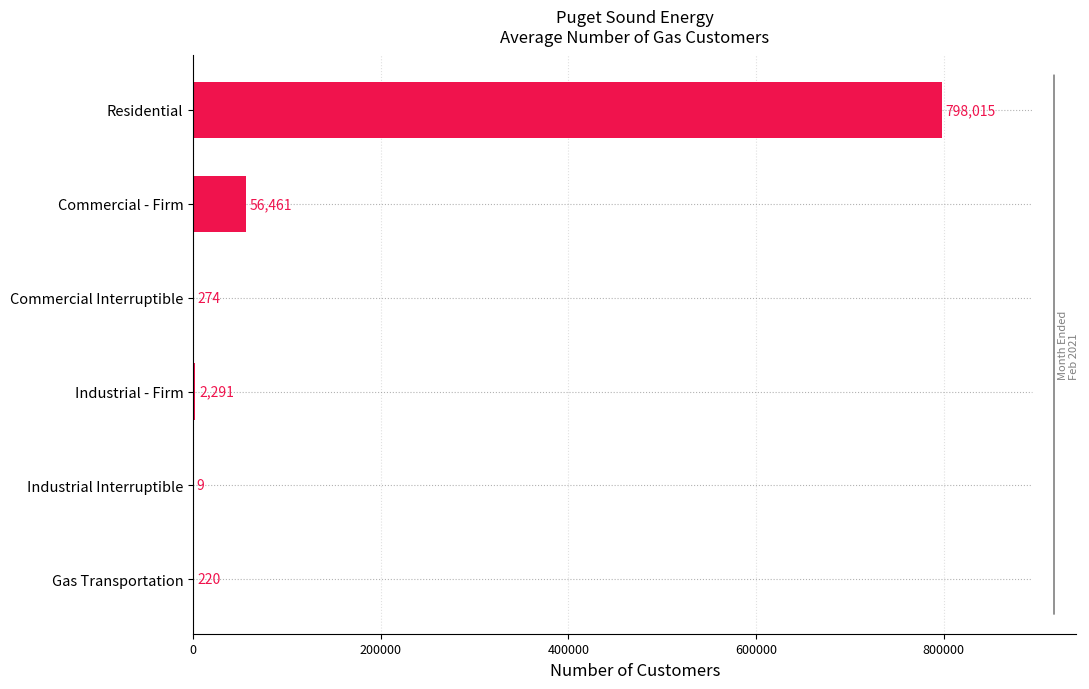

Is it true that the value at Industrial Interruptible is 9?

True